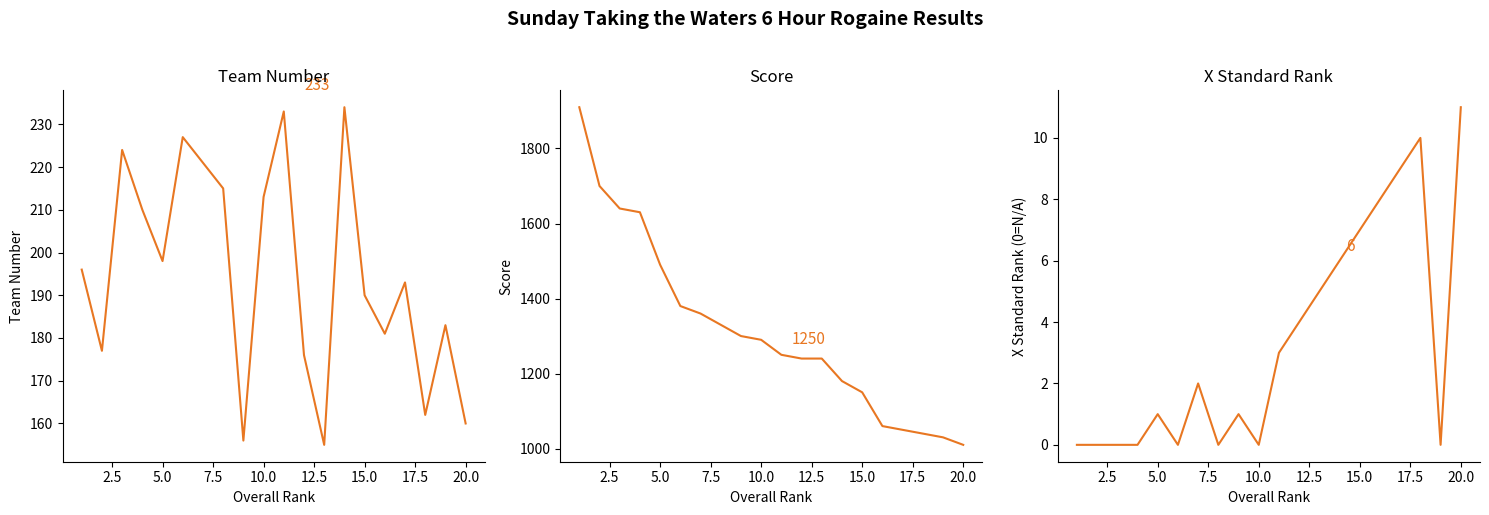

Between 22.5 and 2.5, which is larger?

22.5